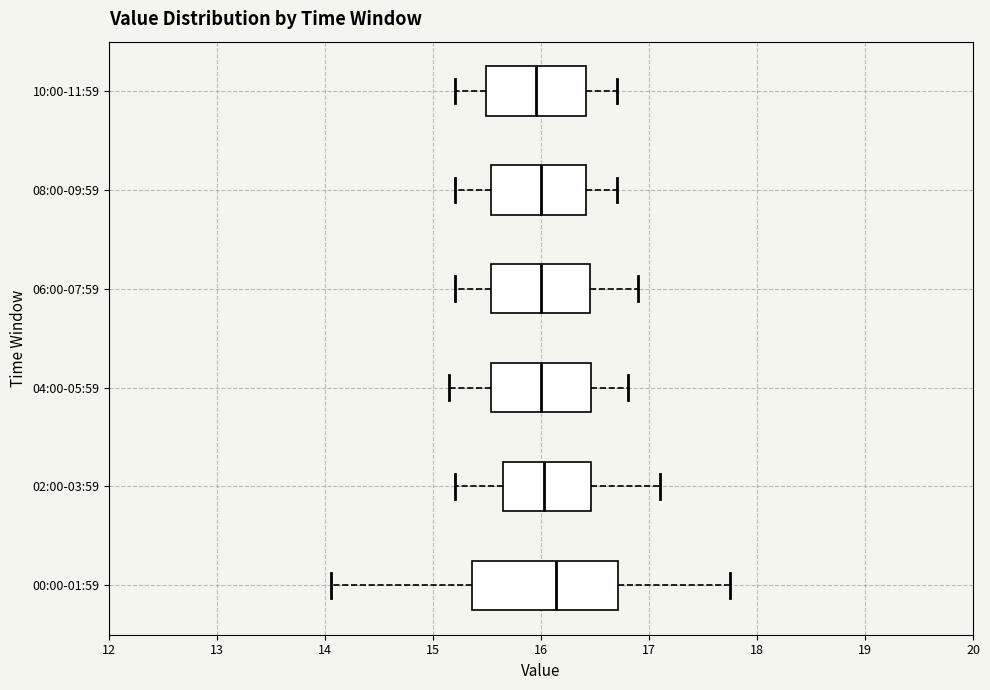

Comparing the boxes themselves (not the whiskers), which one is the widest?

00:00-01:59